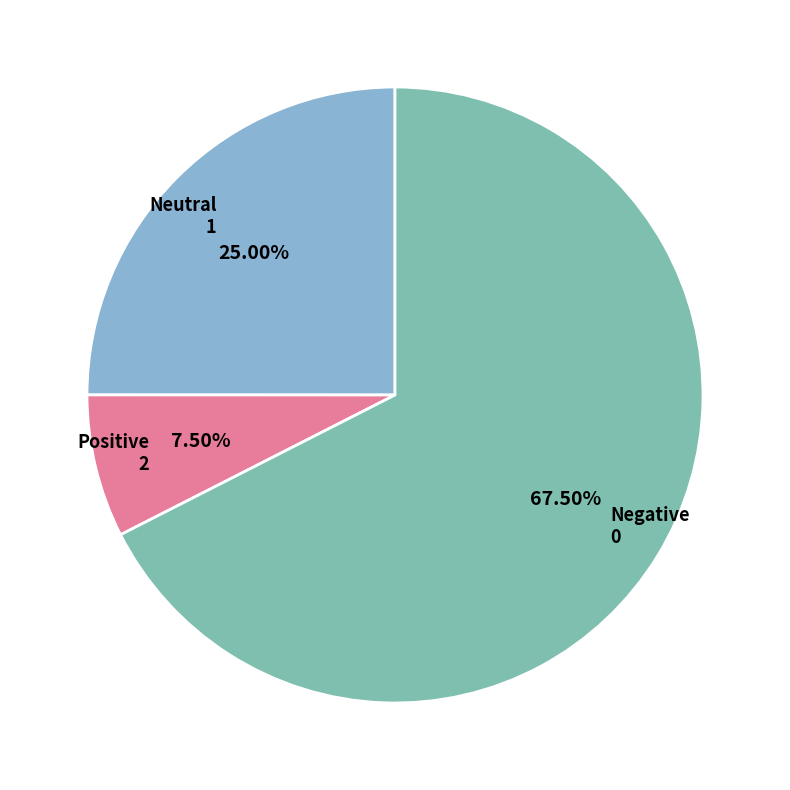

Combined, do Neutral 1 and Positive 2 account for over 50%?

No